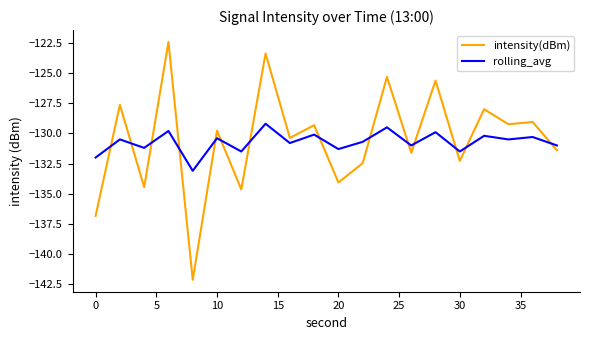

Which series has the largest range (max minus min)?

intensity(dBm)